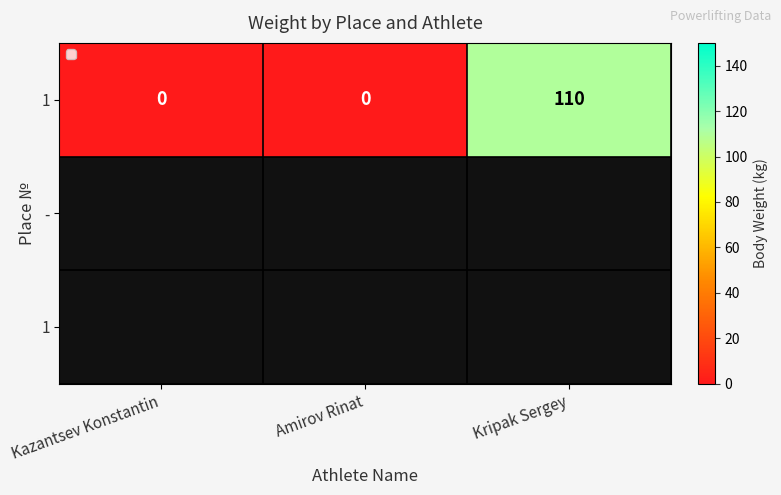

What is the greatest value displayed?

110